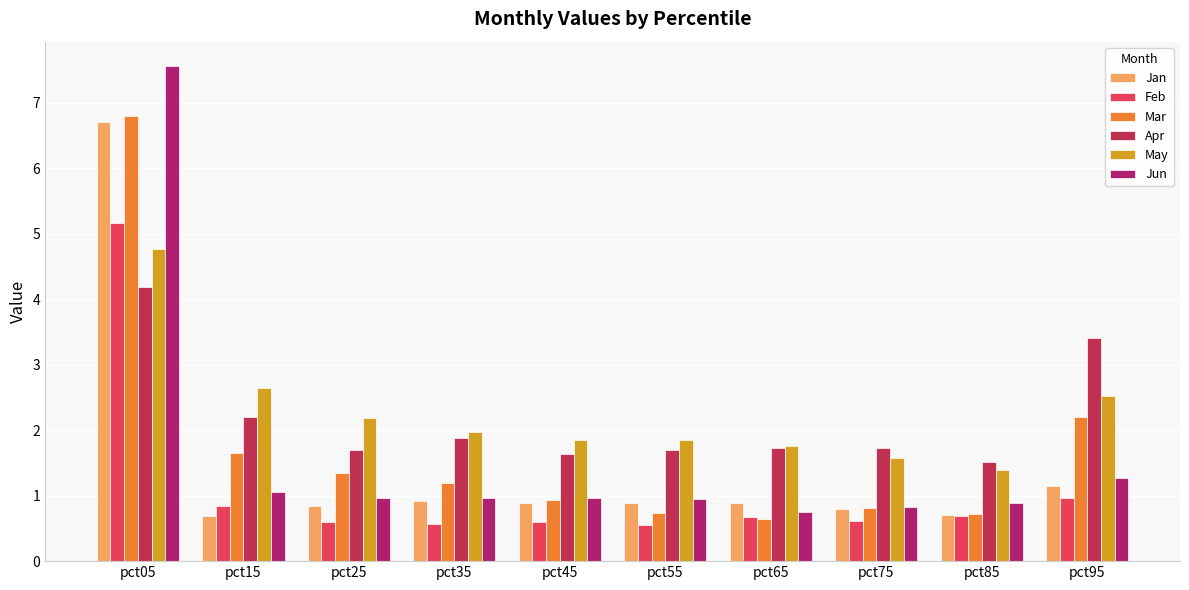

Reading left to right, list all the values displayed in this chart.

Jan: 6.7	0.7	0.8	0.9	0.9	0.9	0.9	0.8	0.7	1.1
Feb: 5.2	0.8	0.6	0.6	0.6	0.6	0.7	0.6	0.7	1.0
Mar: 6.8	1.6	1.3	1.2	0.9	0.7	0.6	0.8	0.7	2.2
Apr: 4.2	2.2	1.7	1.9	1.6	1.7	1.7	1.7	1.5	3.4
May: 4.8	2.7	2.2	2.0	1.8	1.9	1.8	1.6	1.4	2.5
Jun: 7.6	1.1	1.0	1.0	1.0	0.9	0.8	0.8	0.9	1.3